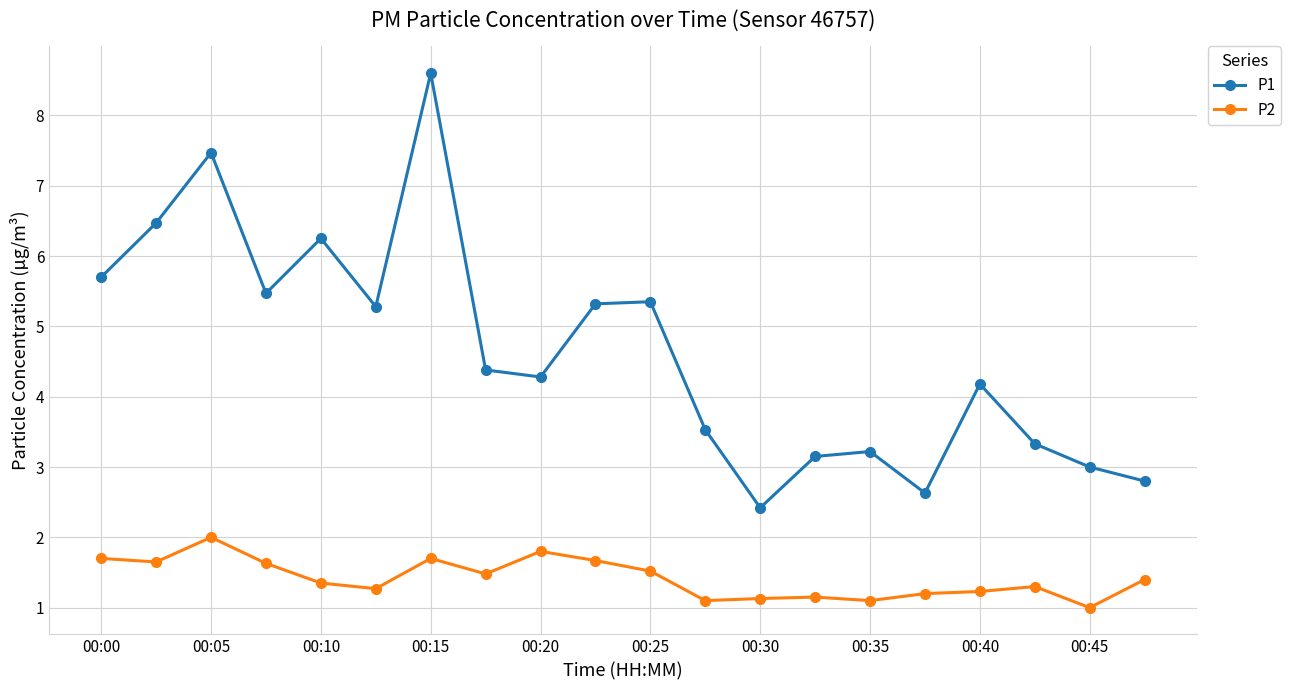

Which series has the largest range (max minus min)?

P1